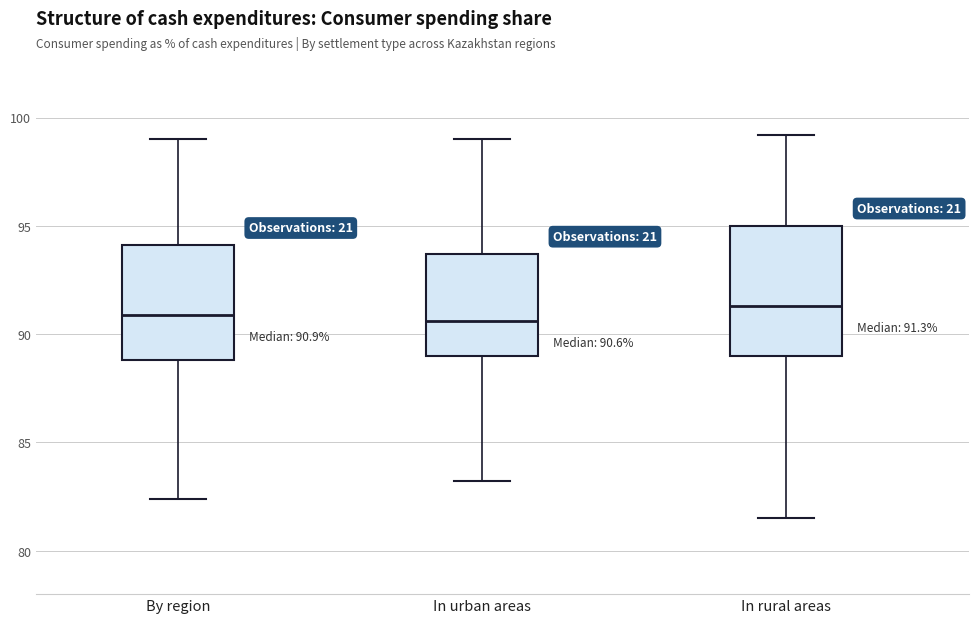

Comparing the boxes themselves (not the whiskers), which one is the tallest?

In rural areas